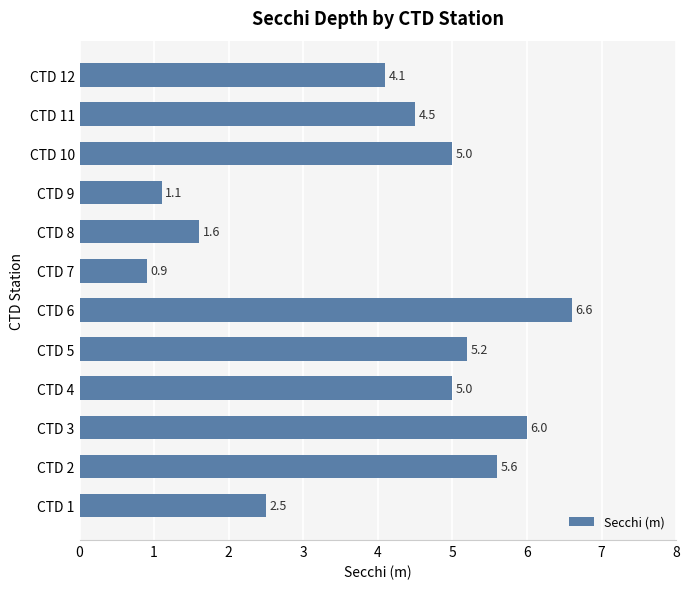

Which has a higher value, CTD 12 or CTD 6?

CTD 6